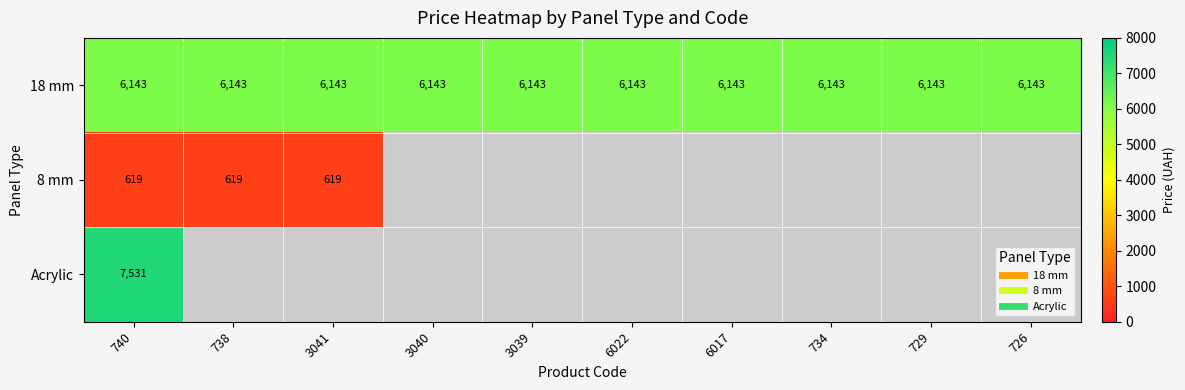

What is the approximate value of 18 mm at 726?

6143.2